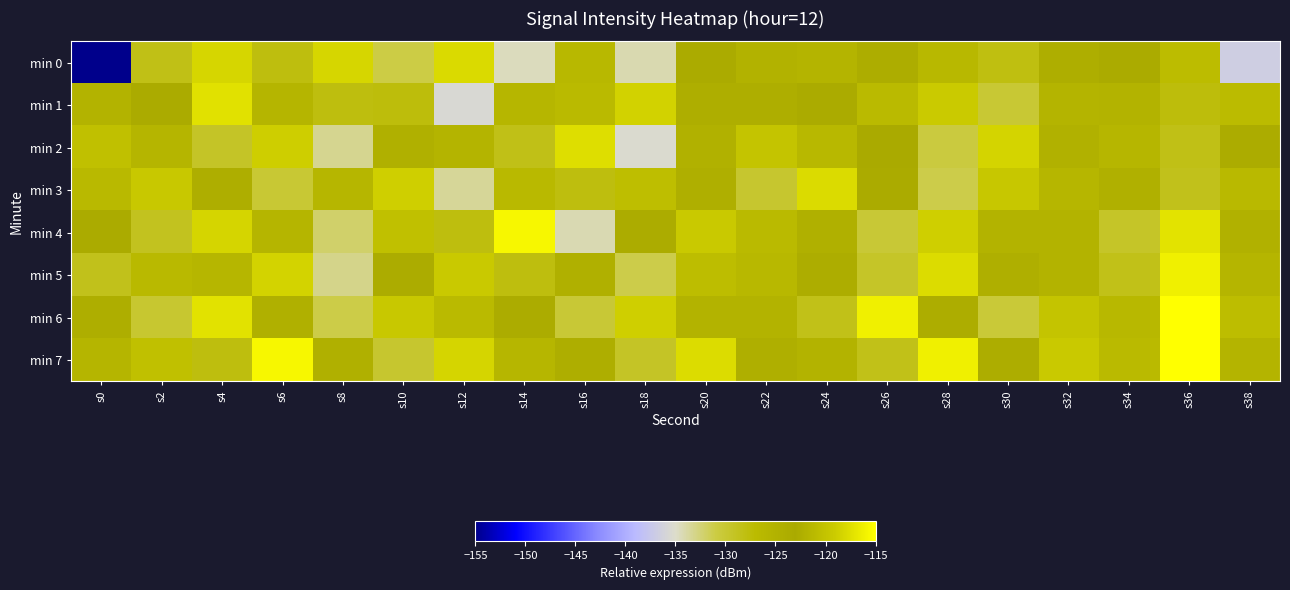

Reading left to right, what are all the values shown in this chart?

min 0: s0=-218.1	s2=-128.4	s4=-118.2	s6=-127.9	s8=-118.3	s10=-131.1	s12=-117.9	s14=-134.6	s16=-126.4	s18=-134.2	s20=-122.8	s22=-125.0	s24=-125.5	s26=-123.9	s28=-121.3	s30=-128.0	s32=-124.0	s34=-122.9	s36=-120.8	s38=-136.7
min 1: s0=-121.9	s2=-122.9	s4=-117.4	s6=-121.7	s8=-127.9	s10=-127.7	s12=-135.6	s14=-126.0	s16=-121.1	s18=-118.6	s20=-122.5	s22=-124.1	s24=-123.5	s26=-126.8	s28=-119.2	s30=-130.1	s32=-121.9	s34=-125.3	s36=-127.7	s38=-121.0
min 2: s0=-120.5	s2=-125.8	s4=-129.3	s6=-118.9	s8=-133.2	s10=-124.6	s12=-121.8	s14=-128.4	s16=-117.7	s18=-135.2	s20=-122.1	s22=-119.9	s24=-126.5	s26=-123.2	s28=-130.8	s30=-118.4	s32=-124.9	s34=-121.6	s36=-128.3	s38=-122.7
min 3: s0=-126.8	s2=-119.4	s4=-122.6	s6=-130.1	s8=-125.9	s10=-118.8	s12=-133.4	s14=-121.2	s16=-127.9	s18=-120.6	s20=-124.3	s22=-129.8	s24=-117.9	s26=-123.5	s28=-131.2	s30=-119.6	s32=-125.9	s34=-122.3	s36=-128.7	s38=-121.2
min 4: s0=-123.5	s2=-128.9	s4=-118.3	s6=-125.7	s8=-132.1	s10=-120.5	s12=-127.9	s14=-115.7	s16=-134.2	s18=-122.8	s20=-119.3	s22=-126.9	s24=-124.6	s26=-130.2	s28=-118.8	s30=-125.3	s32=-121.9	s34=-129.4	s36=-117.2	s38=-124.8
min 5: s0=-128.7	s2=-121.2	s4=-125.9	s6=-118.5	s8=-133.1	s10=-122.8	s12=-119.3	s14=-127.9	s16=-124.6	s18=-131.2	s20=-120.8	s22=-126.3	s24=-123.9	s26=-129.4	s28=-117.8	s30=-124.3	s32=-121.9	s34=-128.4	s36=-116.2	s38=-125.8
min 6: s0=-122.5	s2=-129.9	s4=-117.3	s6=-124.7	s8=-131.1	s10=-119.5	s12=-126.9	s14=-123.6	s16=-130.2	s18=-118.8	s20=-125.3	s22=-121.9	s24=-128.4	s26=-116.2	s28=-123.8	s30=-130.3	s32=-119.9	s34=-126.5	s36=-113.2	s38=-120.8
min 7: s0=-125.8	s2=-120.3	s4=-127.9	s6=-115.7	s8=-122.2	s10=-129.8	s12=-118.3	s14=-125.9	s16=-122.6	s18=-129.2	s20=-117.8	s22=-124.3	s24=-121.9	s26=-128.4	s28=-116.2	s30=-123.8	s32=-119.3	s34=-126.9	s36=-114.2	s38=-121.8